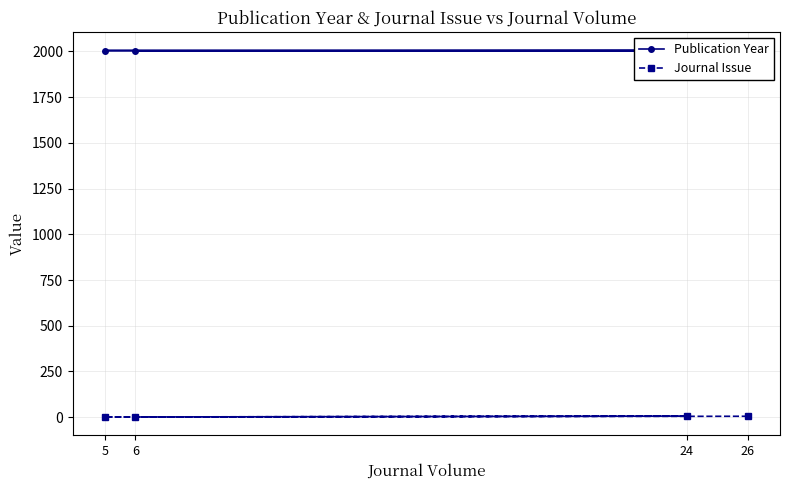

List the series in order of their overall mean, lowest first.

Journal Issue, Publication Year